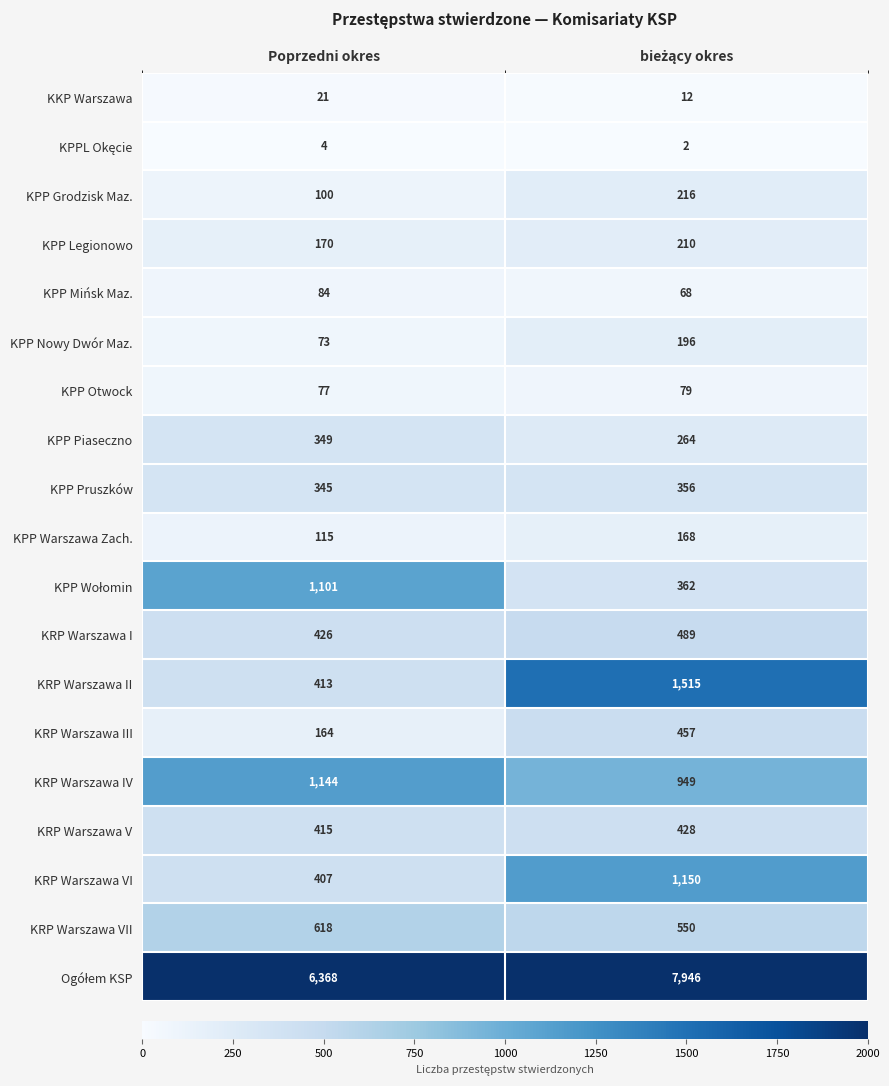

The value of KRP Warszawa VII at Poprzedni okres is 872. True or false?

False